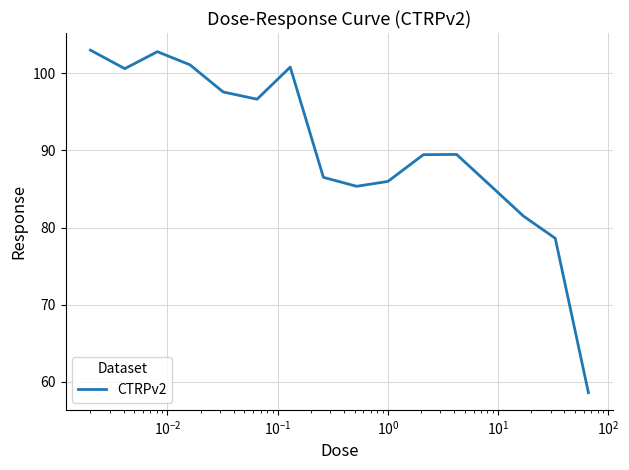

What is the smallest value displayed?

58.6